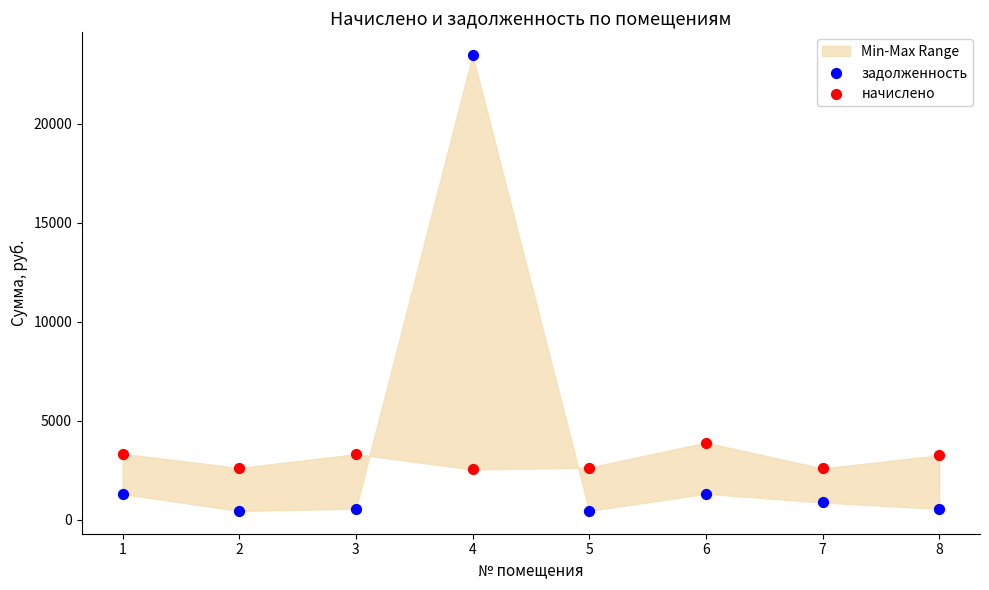

In the задолженность series, what Y value is closest to 11944?

1299.7